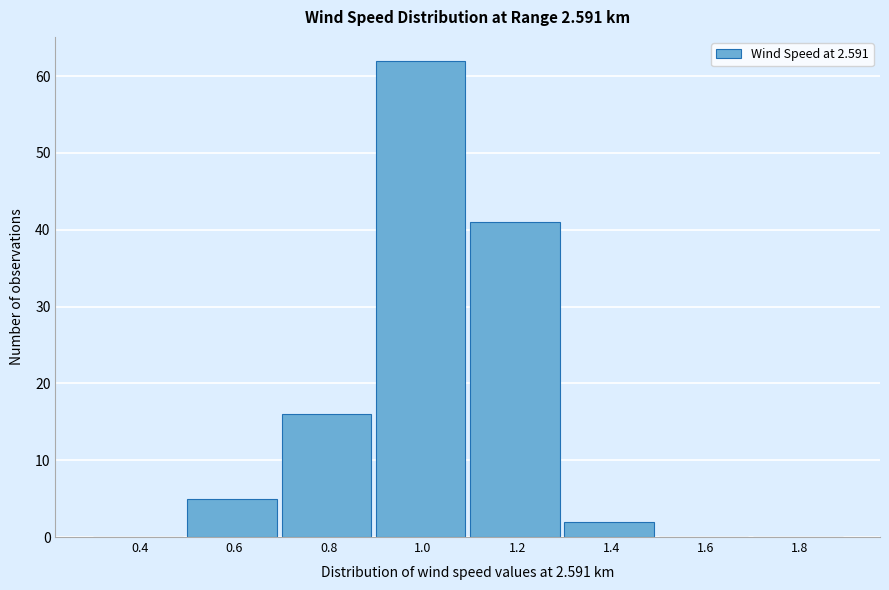

Reading right to left, list all the values displayed in this chart.

1.8=0	1.6=0	1.4=2	1.2=41	1.0=62	0.8=16	0.6=5	0.4=0